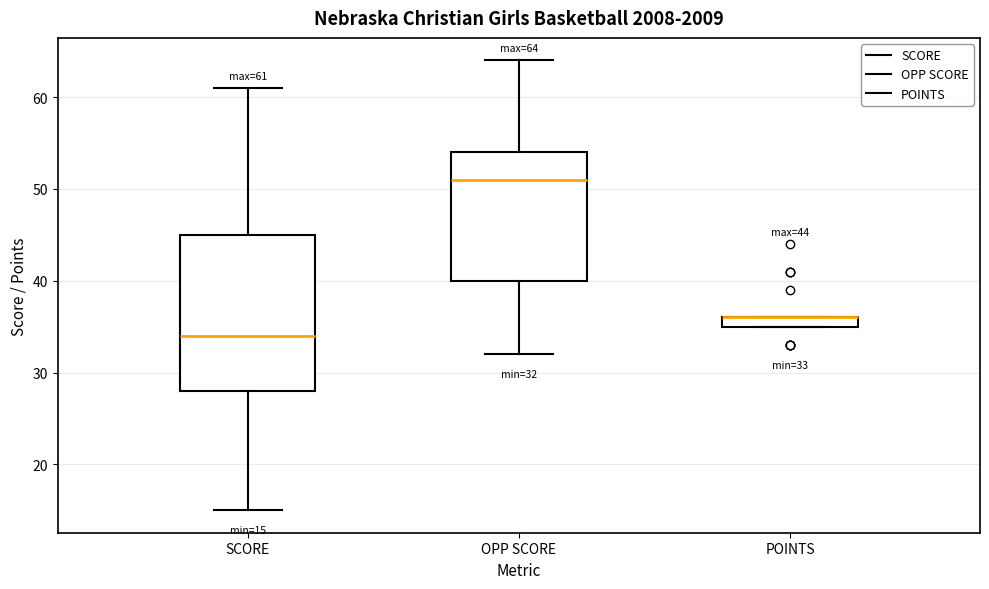

Which box is the tallest, from its lower edge to its upper edge?

SCORE